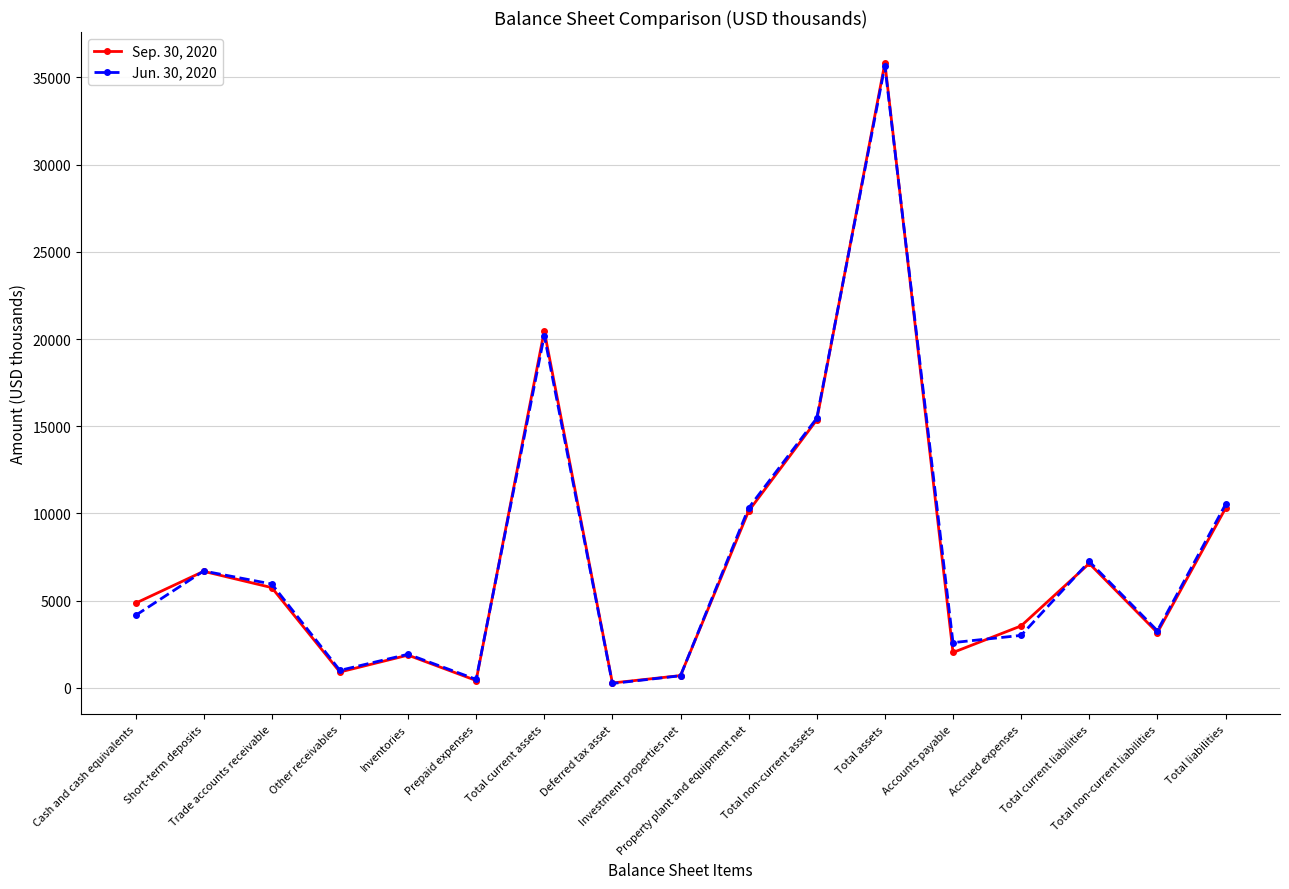

What is the total value across all series at Trade accounts receivable?

11696